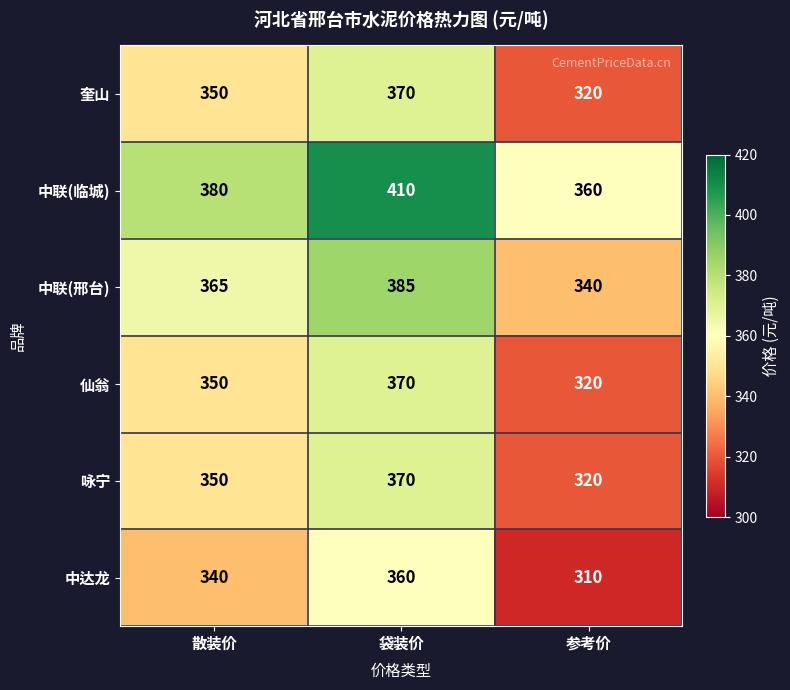

What is the difference between the maximum and second lowest values in the 中联(邢台) series?

20